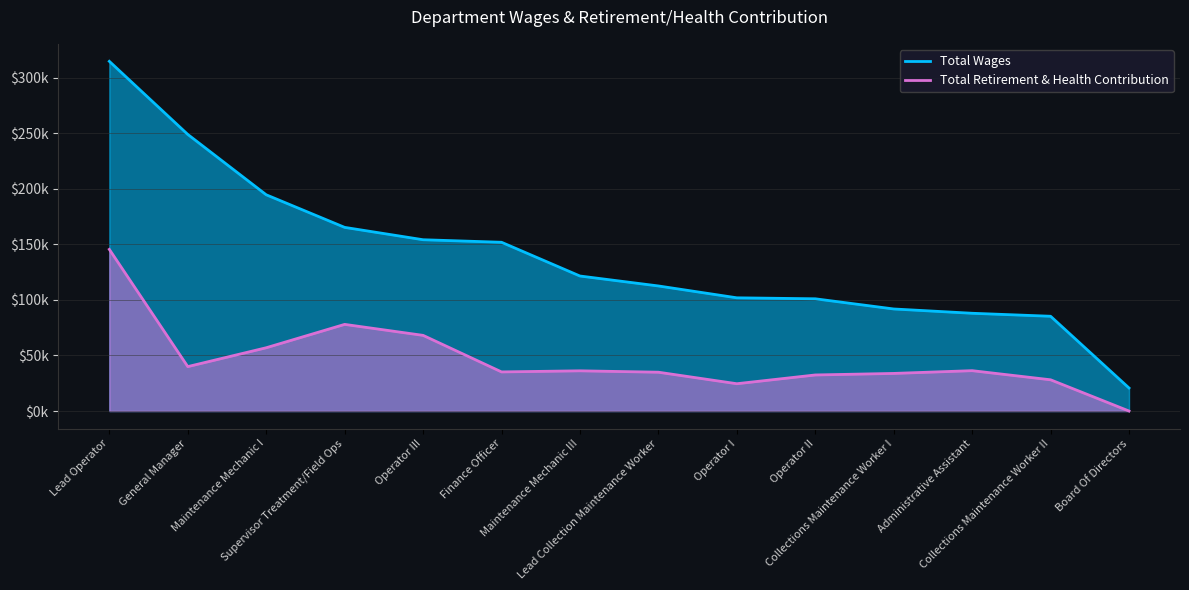

List the series in order of their overall mean, lowest first.

Total Retirement & Health Contribution, Total Wages